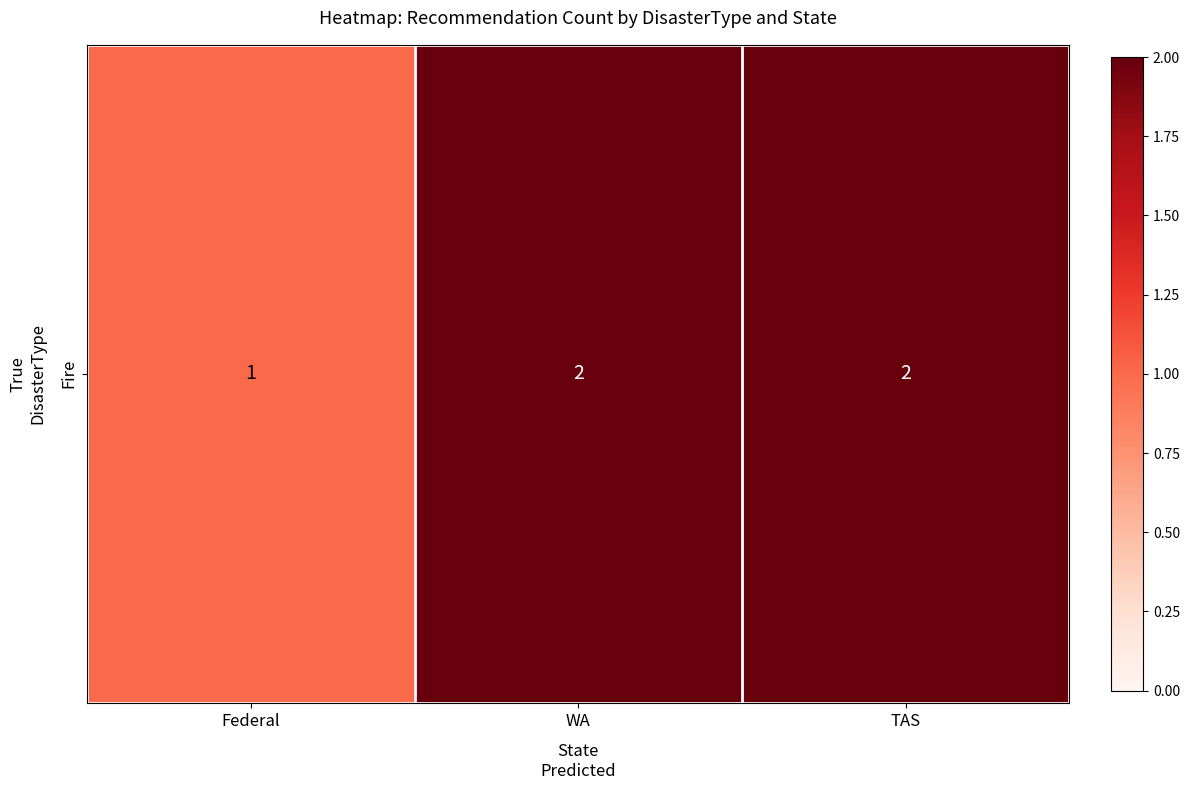

List the labels in order of value, smallest first.

Federal, WA, TAS